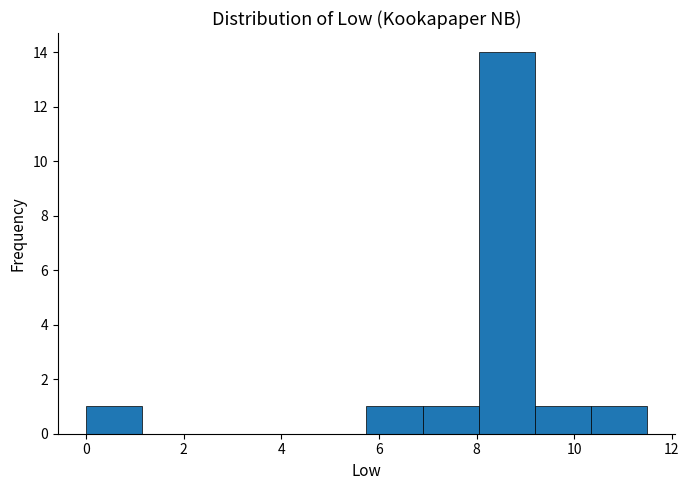

How tall is the bar that spans 6.8 to 8.0 on the x-axis? Neither the bar edges nor the heights are printed on the chart, so give them approximately, as read against the axes.

1